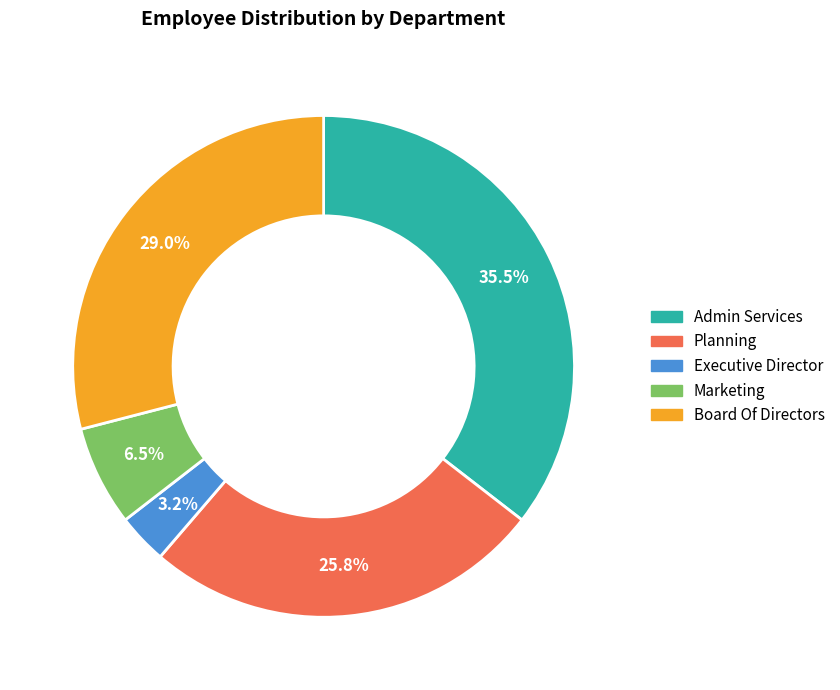

Which slice is the smallest?

Executive Director